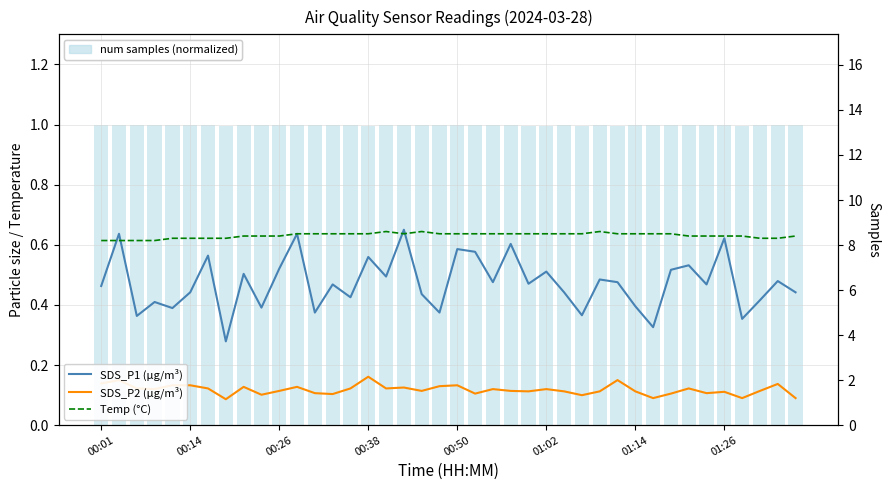

Which series changed the most between 8 and 35?

SDS_P1 (µg/m³)